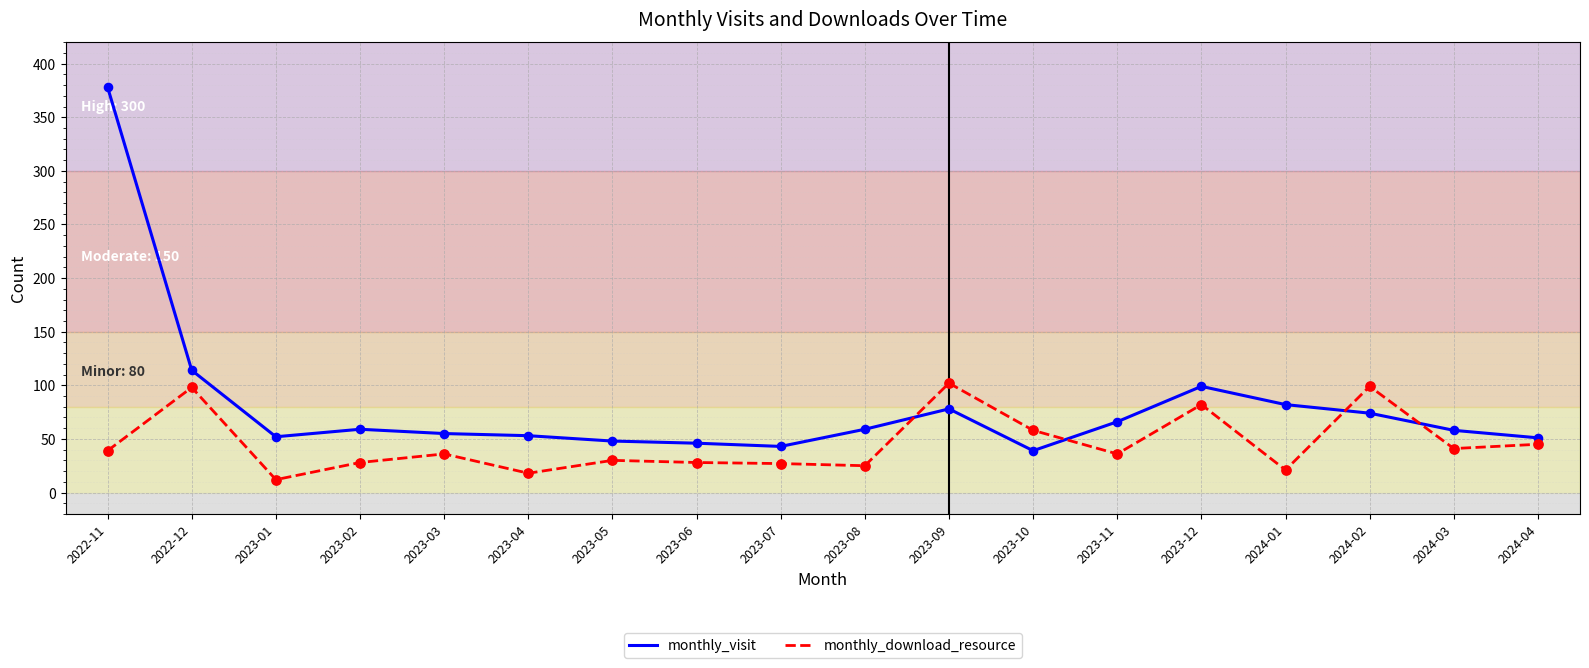

What is the total value across all series at 2023-06?

74